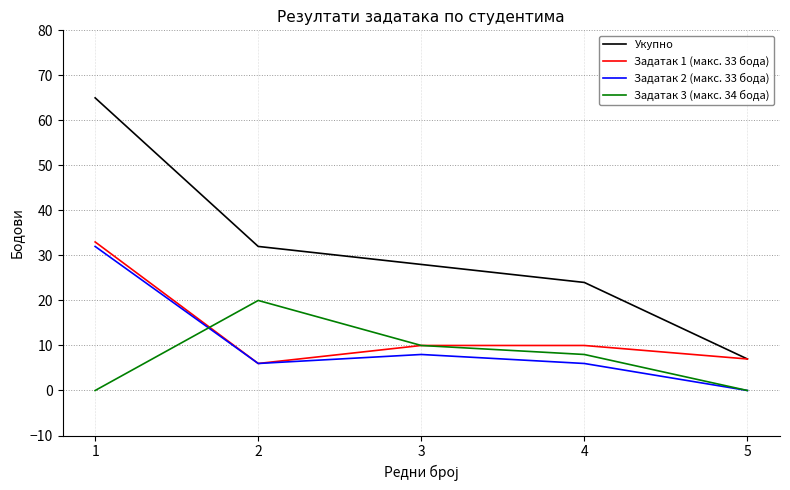

Between 1 and 3, which series saw the biggest shift?

Укупно